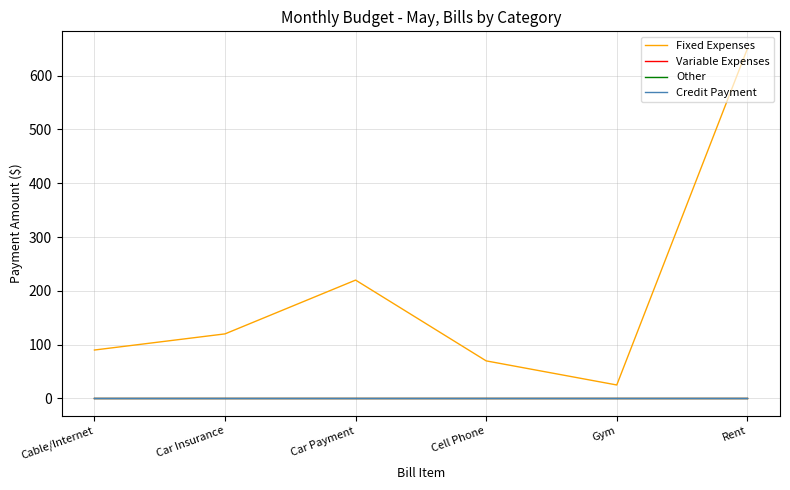

True or false: Credit Payment has a value of 0.0 at Cable/Internet.

True